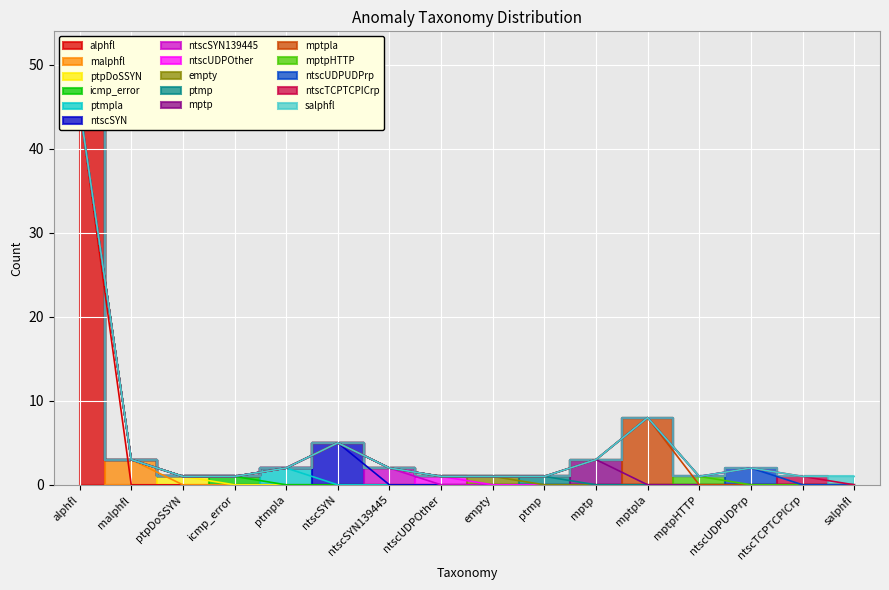

List the labels in order of value, smallest first.

ptpDoSSYN, icmp_error, ntscUDPOther, empty, ptmp, mptpHTTP, ntscTCPTCPICrp, salphfl, ptmpla, ntscSYN139445, ntscUDPUDPrp, malphfl, mptp, ntscSYN, mptpla, alphfl